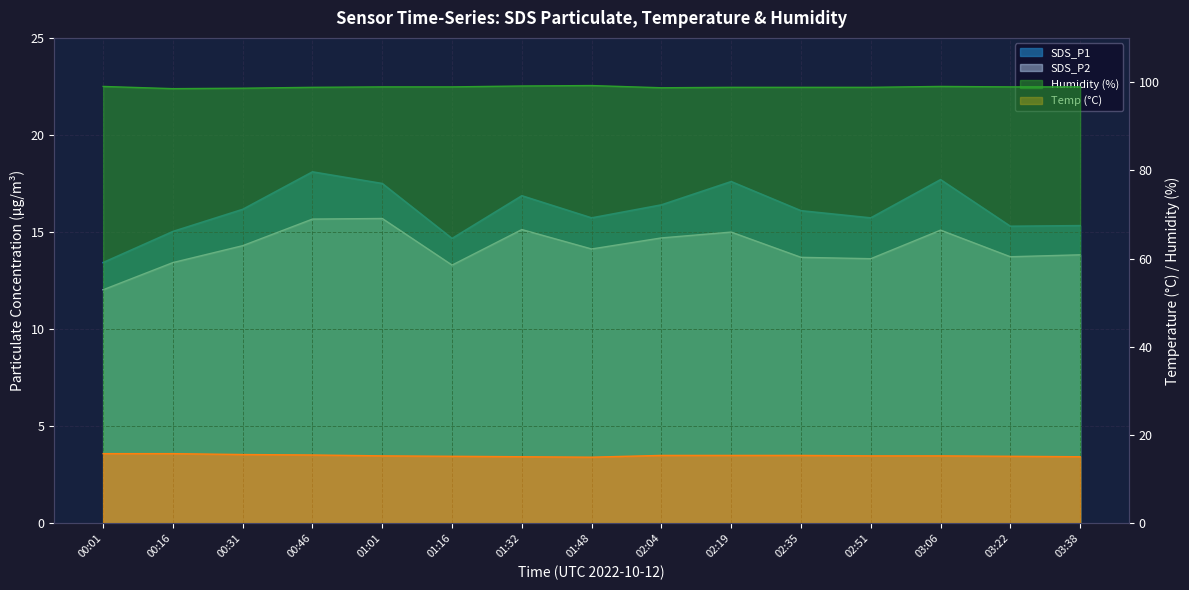

How many data points in SDS_P2 are above 14?

8